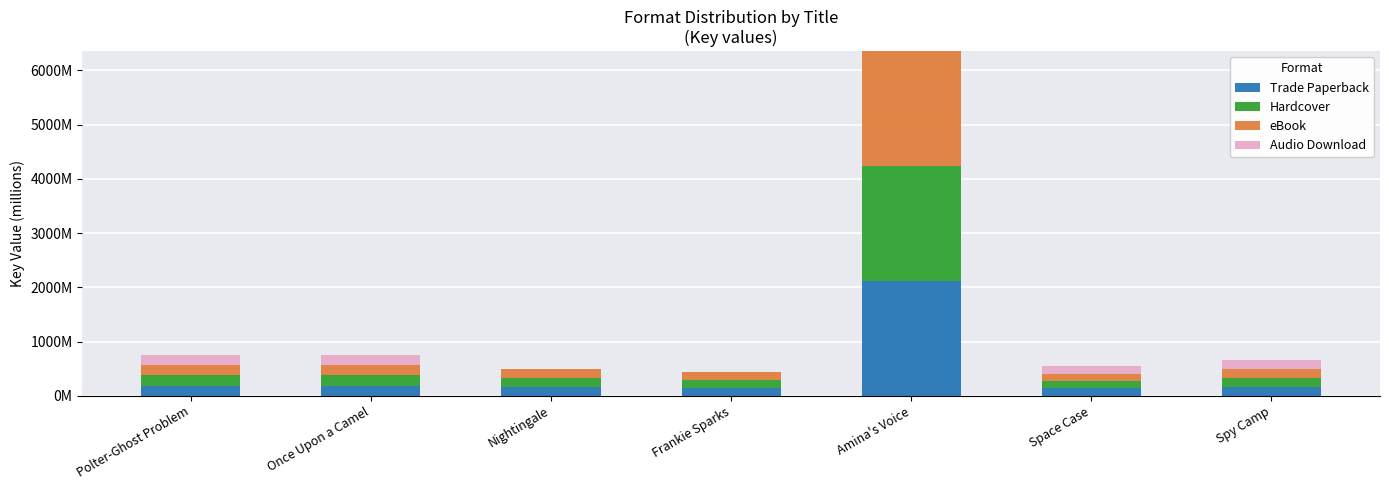

What are all the series names shown in the legend?

Trade Paperback, Hardcover, eBook, Audio Download